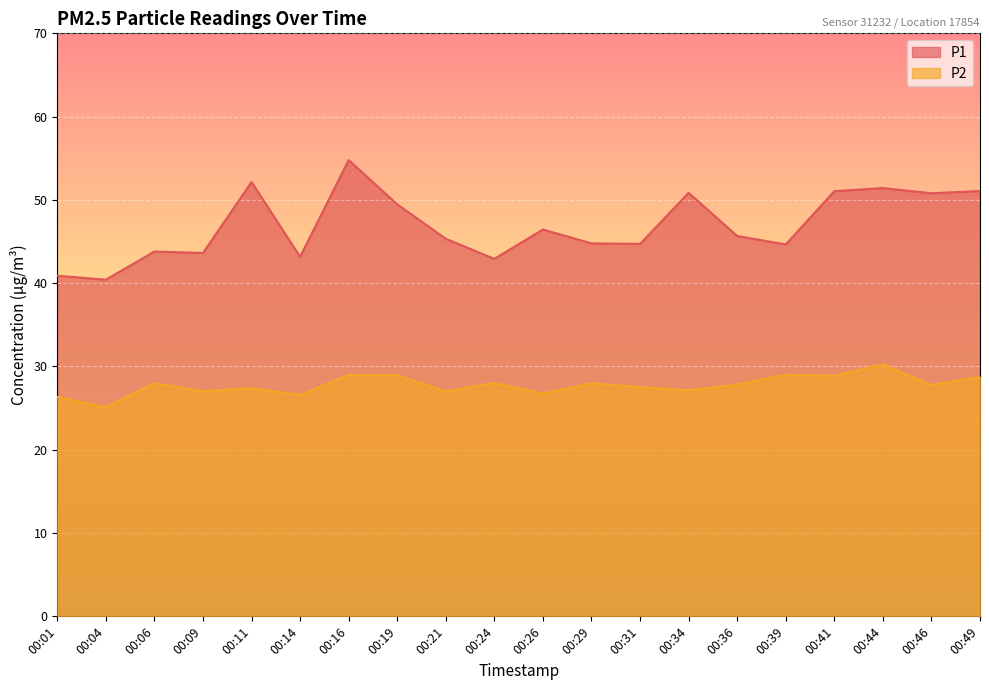

True or false: P2 and P1 cross at least once.

False